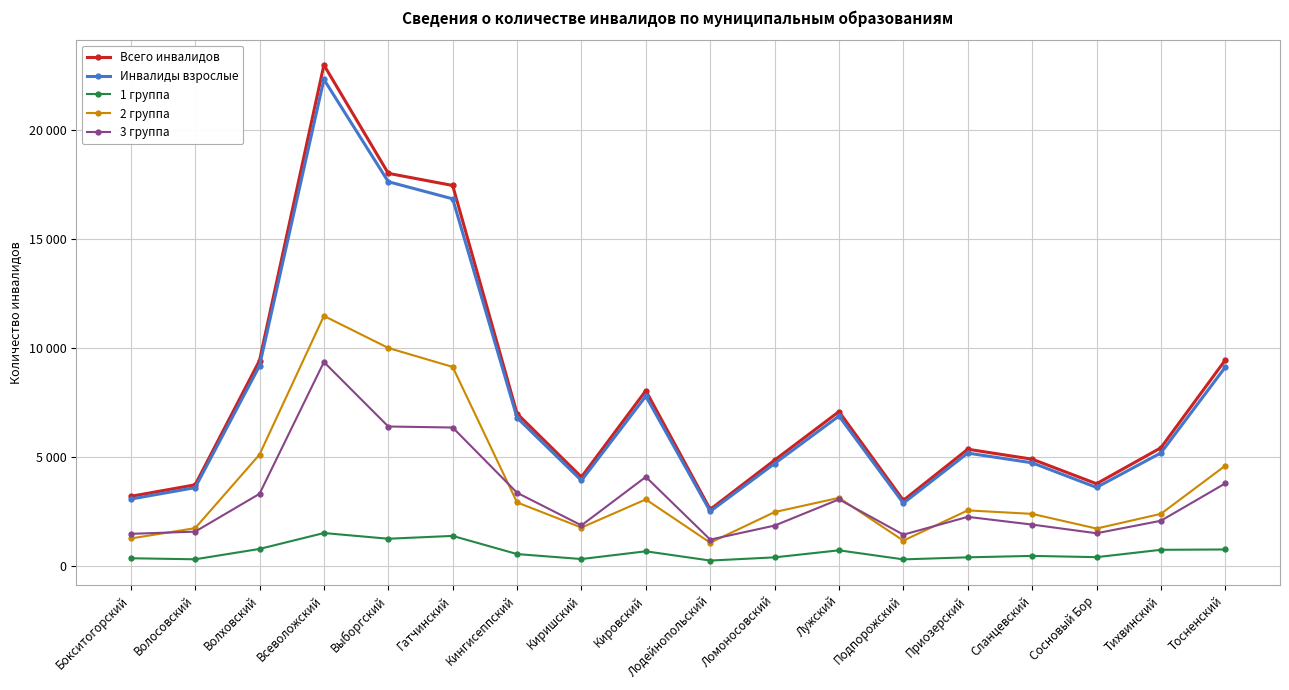

True or false: 3 группа and 1 группа cross at least once.

False